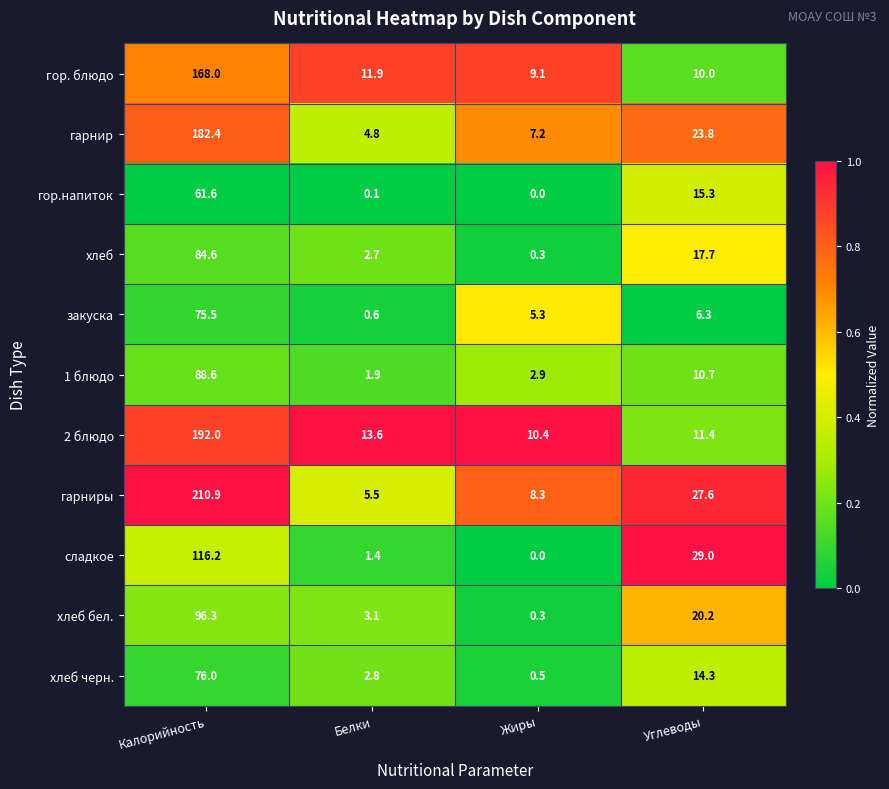

What is the total value across all series at Жиры?

44.3